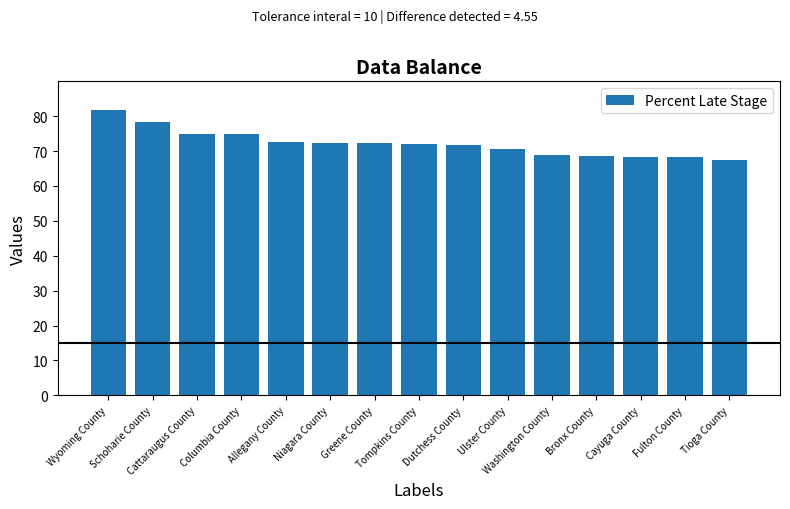

What is the value of the 3rd bar from the left?

75.0